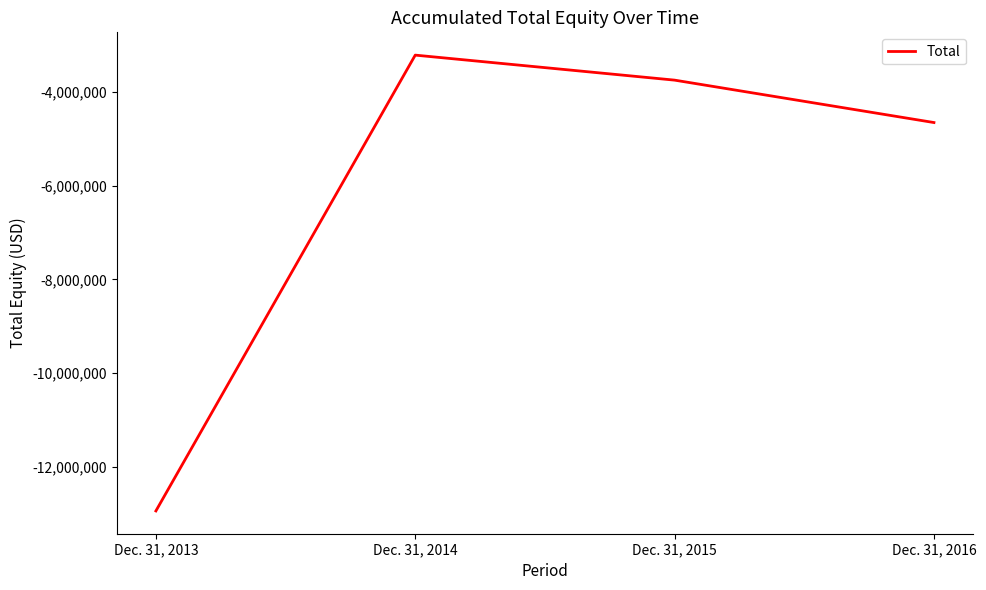

What is the smallest value displayed?

-12936112